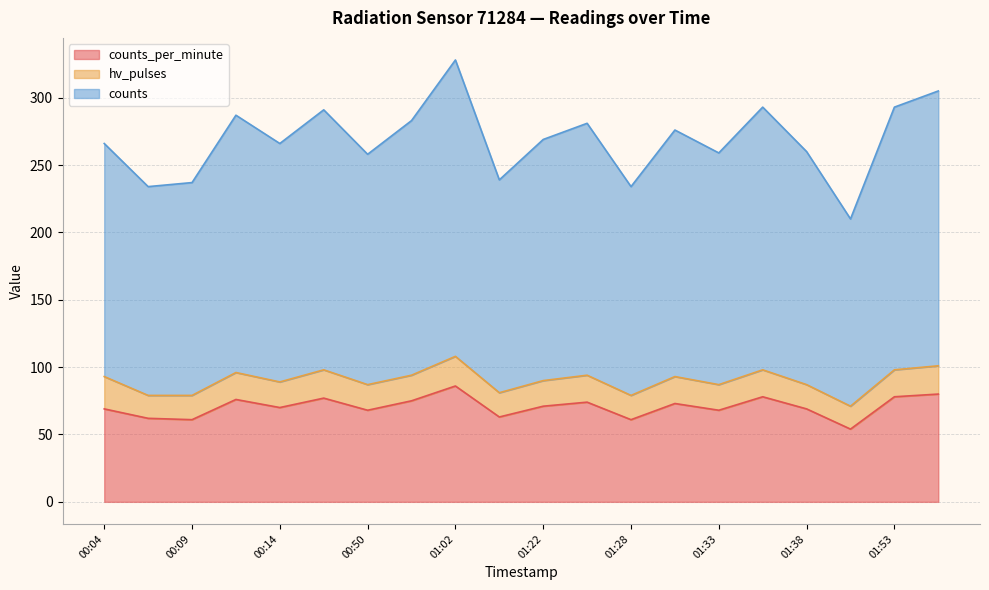

True or false: counts and counts_per_minute intersect in this chart.

False